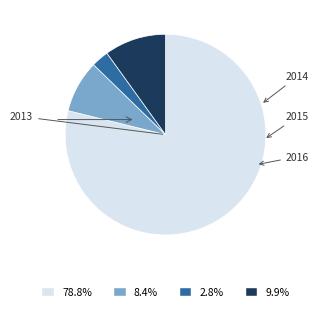

Between 2016 and 2014, which is larger?

2016